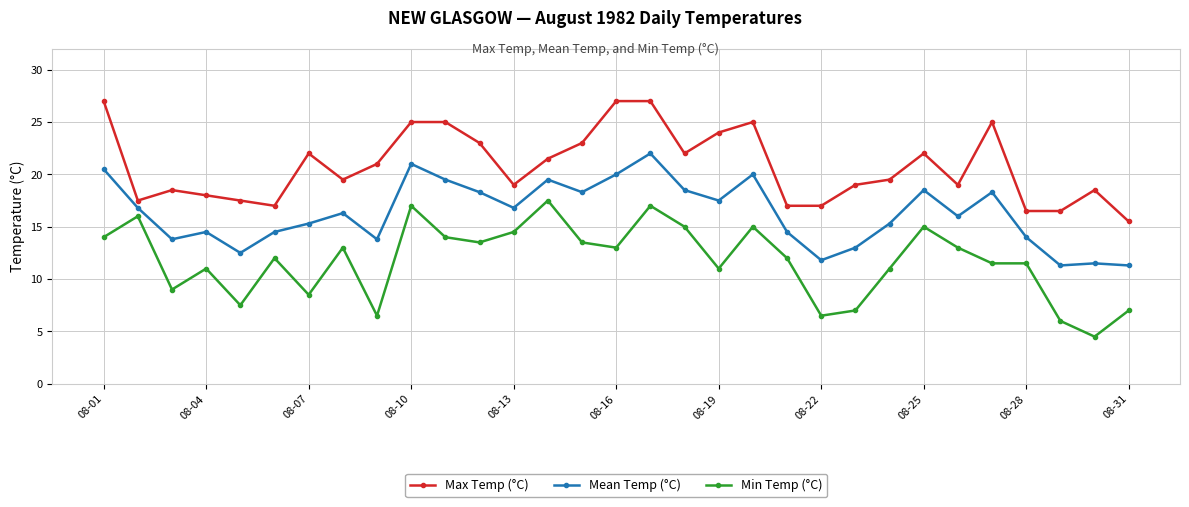

Which series has the largest range (max minus min)?

Min Temp (°C)